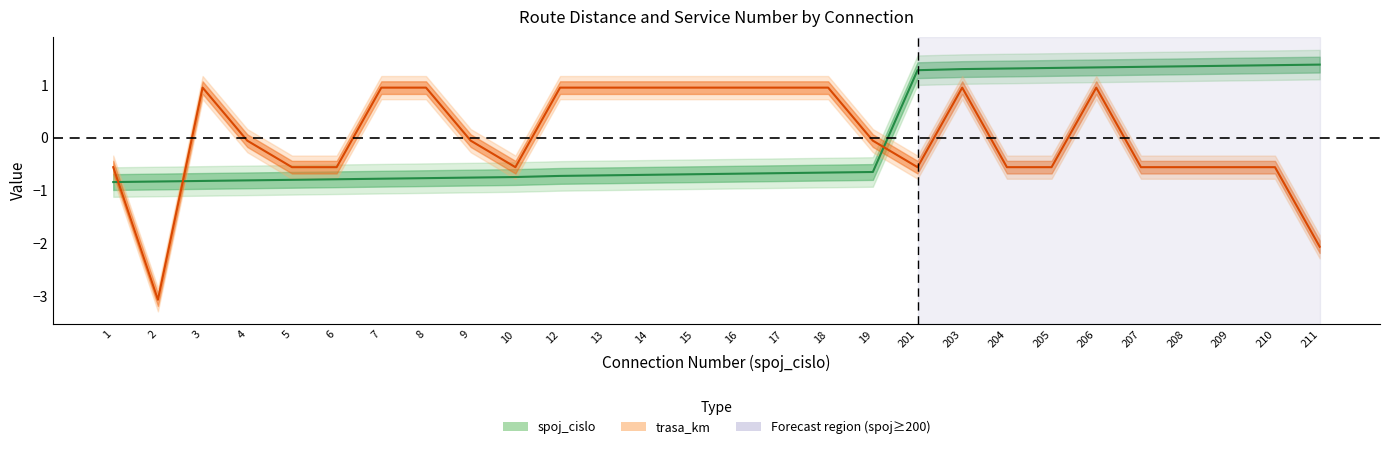

How many negative values does the spoj_cislo series have?

18